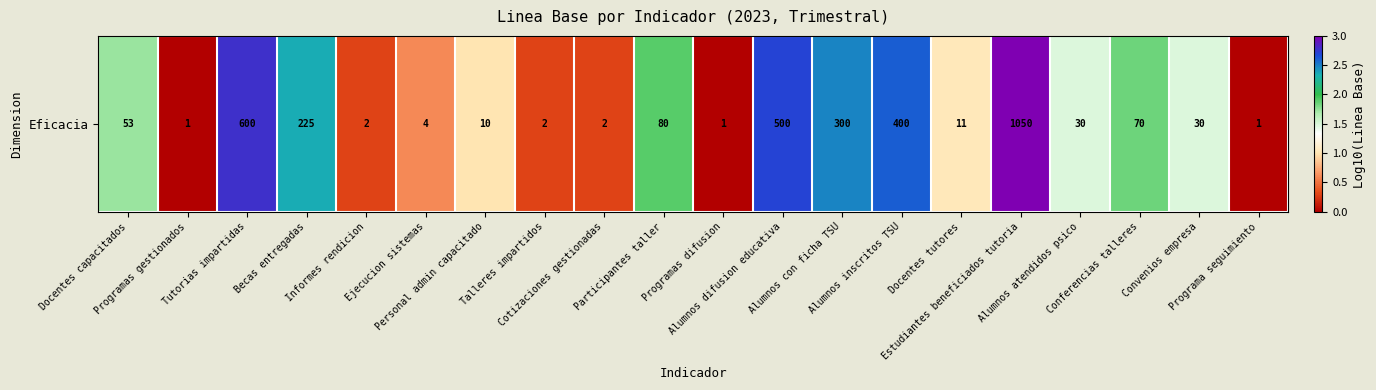

What is the sum of the values at Alumnos inscritos TSU and Programas gestionados?

2.6